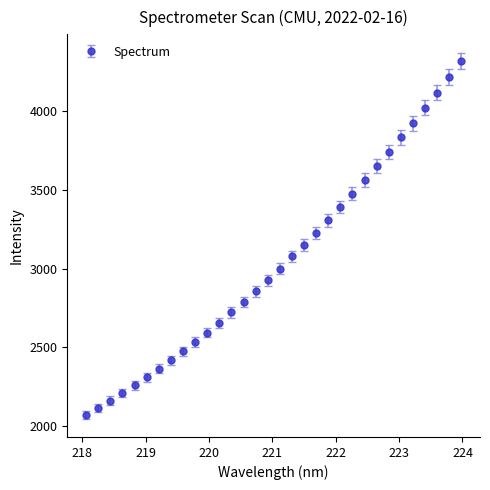

What is the greatest value displayed?

4316.6